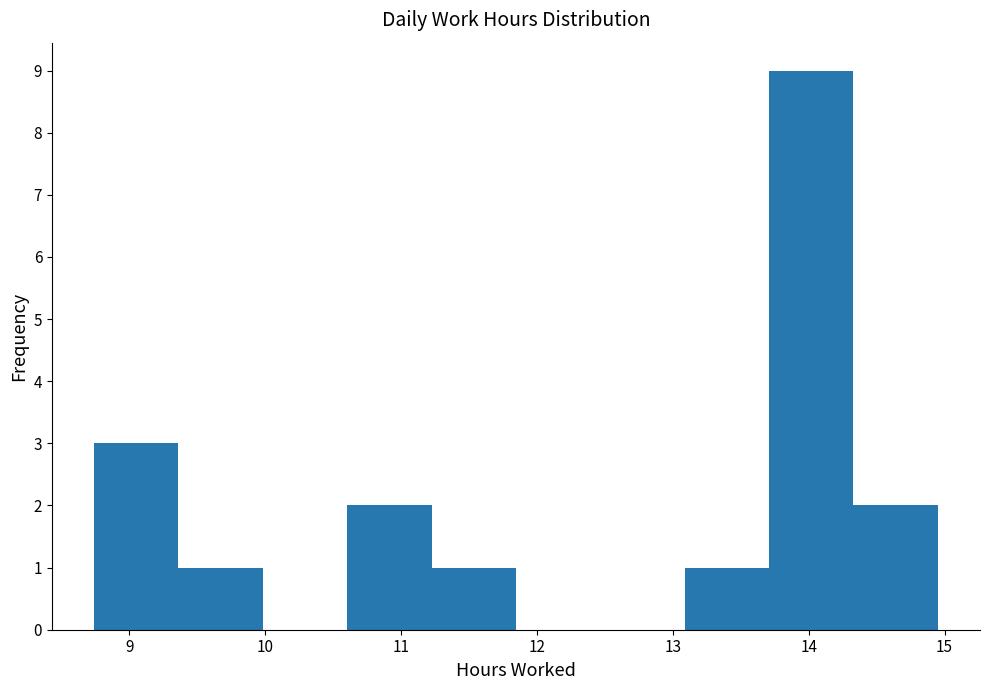

Reading left to right, list every bar in this chart as the range it spans on the x-axis followed by its height. Neither the bar edges nor the heights are printed on the chart, so give them approximately, as read against the axes.

8.7 to 9.4: 3
9.4 to 10.0: 1
10.0 to 10.6: 0
10.6 to 11.2: 2
11.2 to 11.8: 1
11.8 to 12.5: 0
12.5 to 13.1: 0
13.1 to 13.7: 1
13.7 to 14.3: 9
14.3 to 15.0: 2